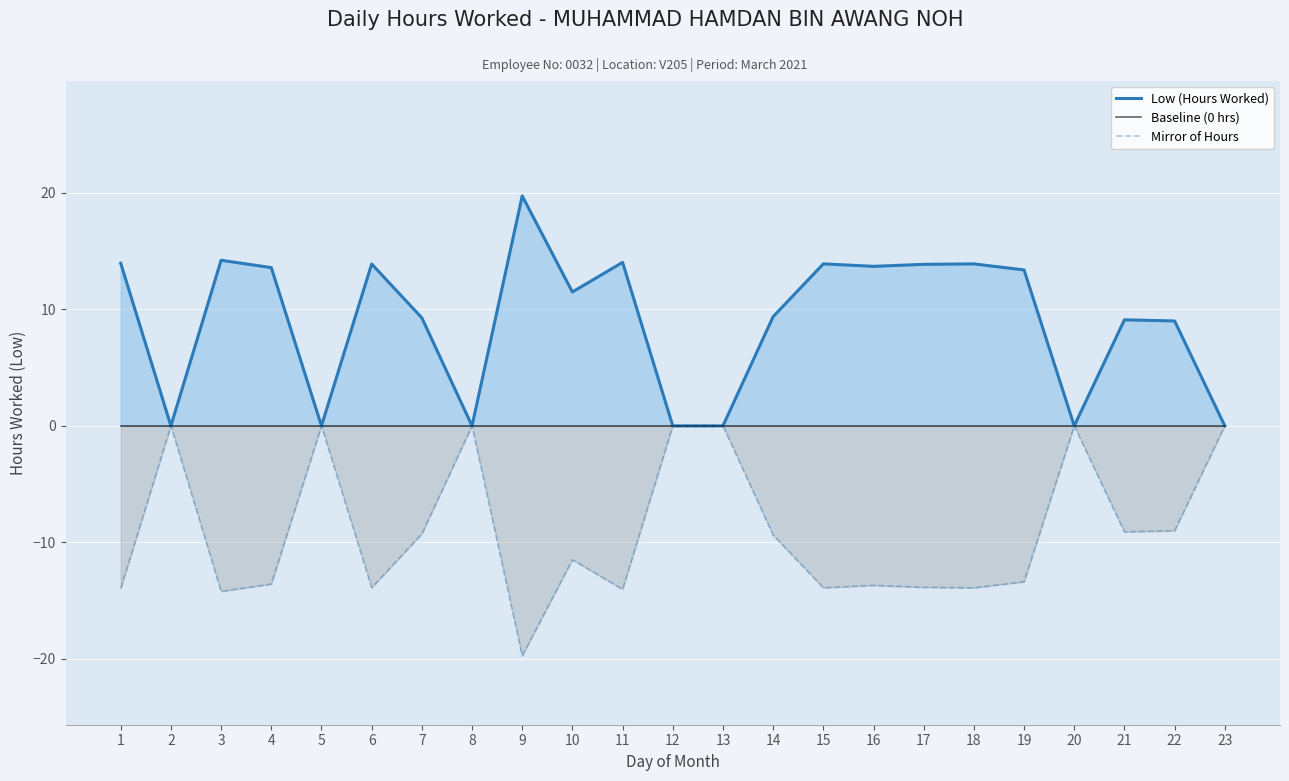

What are all the series names shown in the legend?

Low (Hours Worked), Baseline (0 hrs), Mirror of Hours